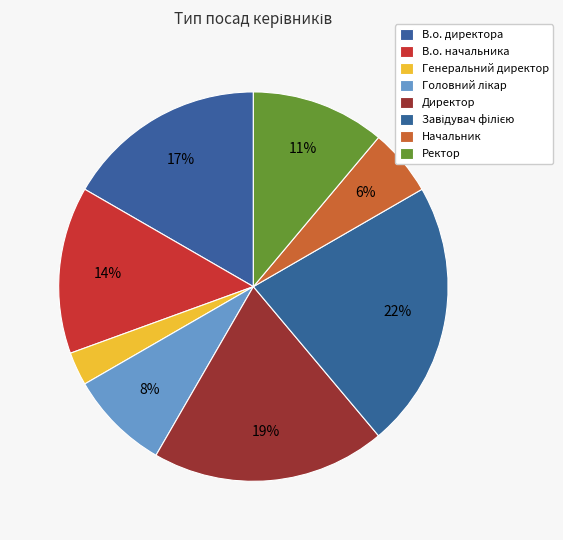

To the nearest percent, what is the difference between the Директор and Ректор slice percentages?

8%